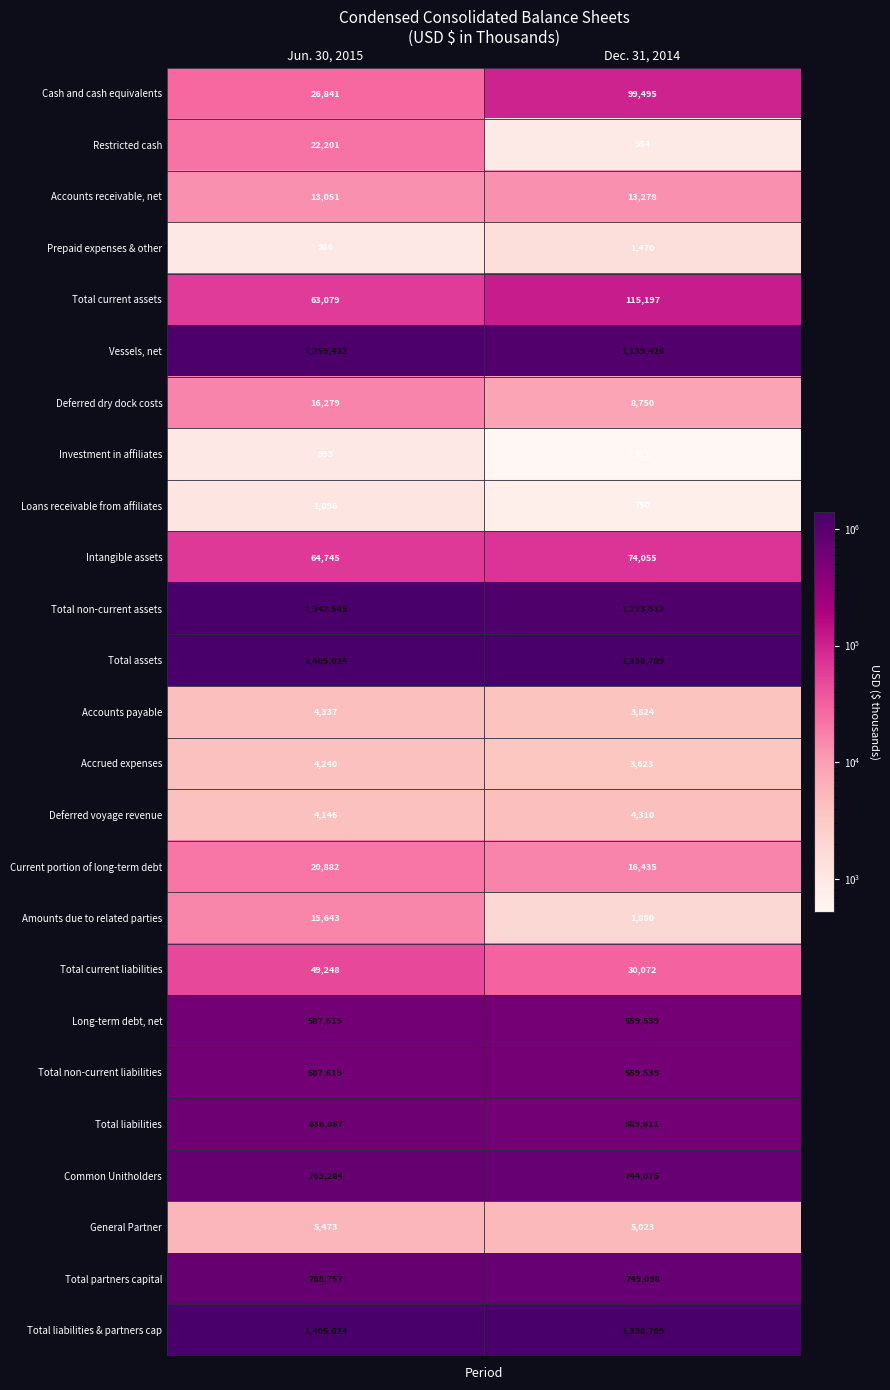

What value does the Current portion of long-term debt series have at Jun. 30, 2015?

20882